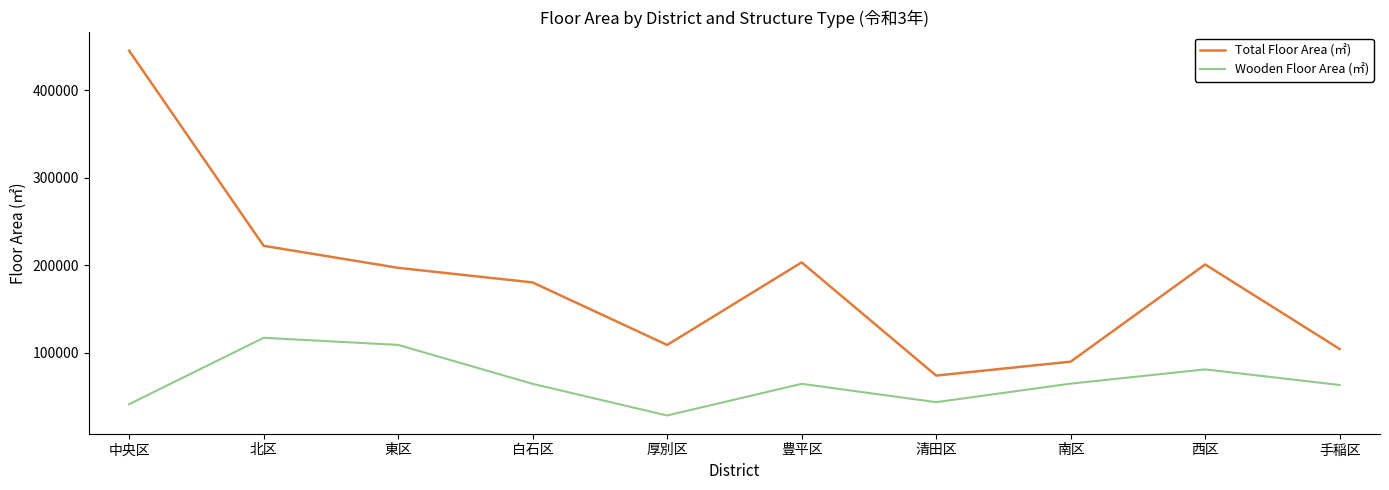

List the series in order of their overall mean, highest first.

Total Floor Area (㎡), Wooden Floor Area (㎡)